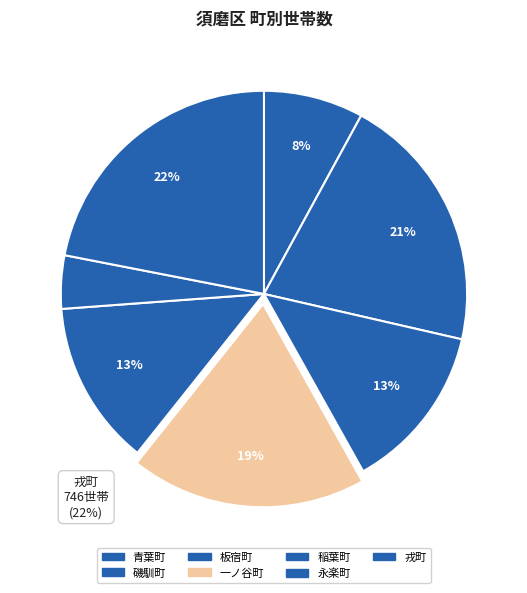

To the nearest percent, what portion does 板宿町 represent?

13%